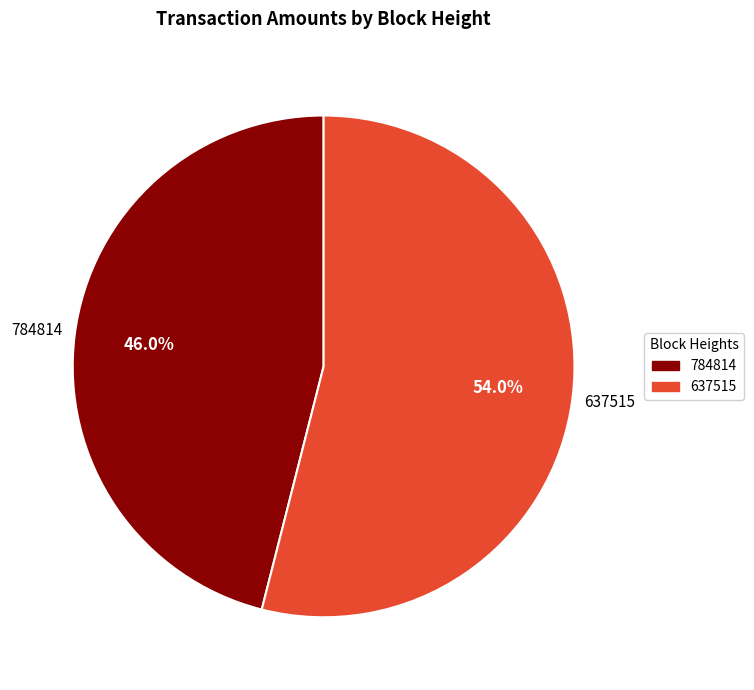

To the nearest percent, what percentage of the pie is 637515?

54%